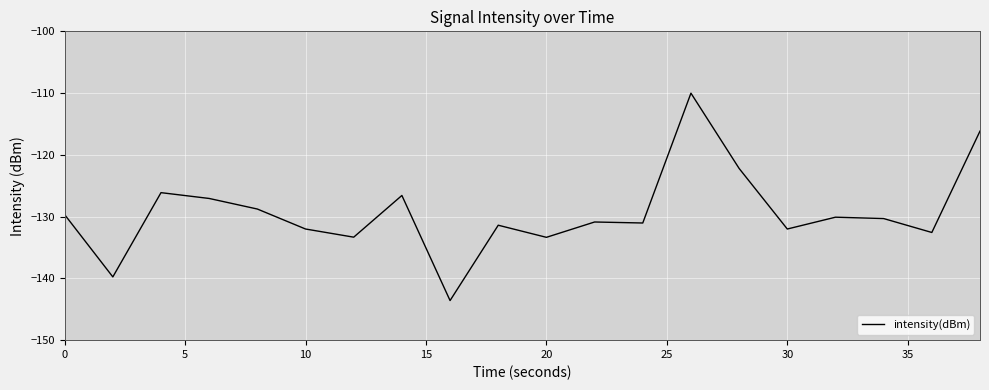

What is the greatest value displayed?

-110.0